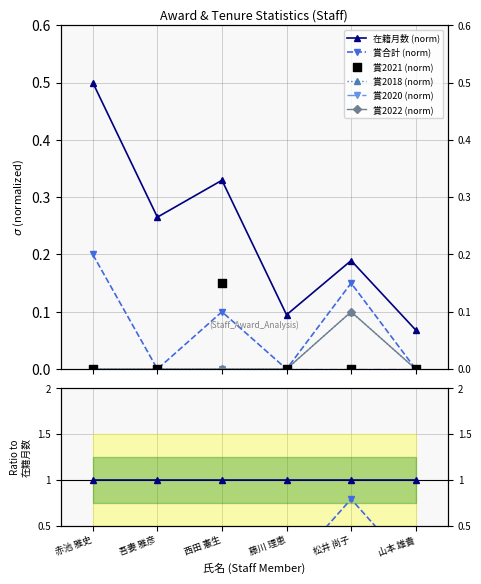

Is the value of 賞2018 at 吾妻 雅彦 greater than the value of 賞2021 at 赤池 雅史?

No